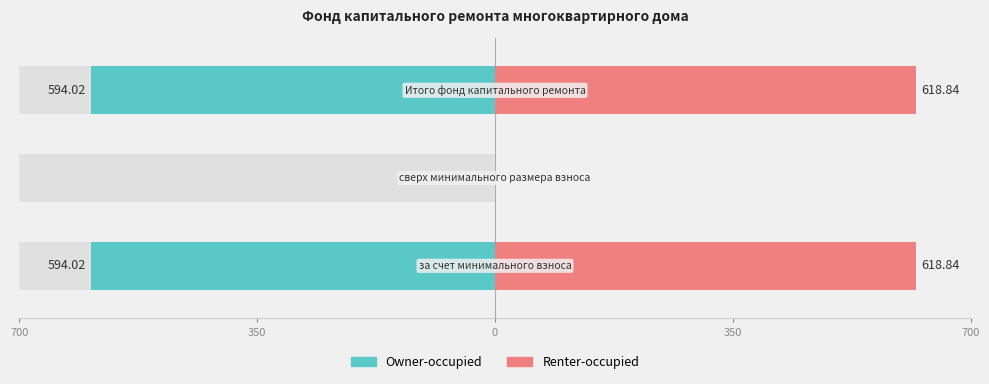

What are all the series names shown in the legend?

Owner-occupied, Renter-occupied